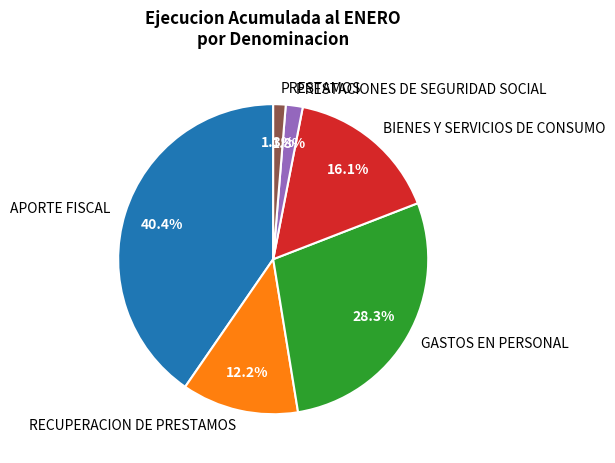

Combined, what portion of the pie is BIENES Y SERVICIOS DE CONSUMO and GASTOS EN PERSONAL?

44.4%